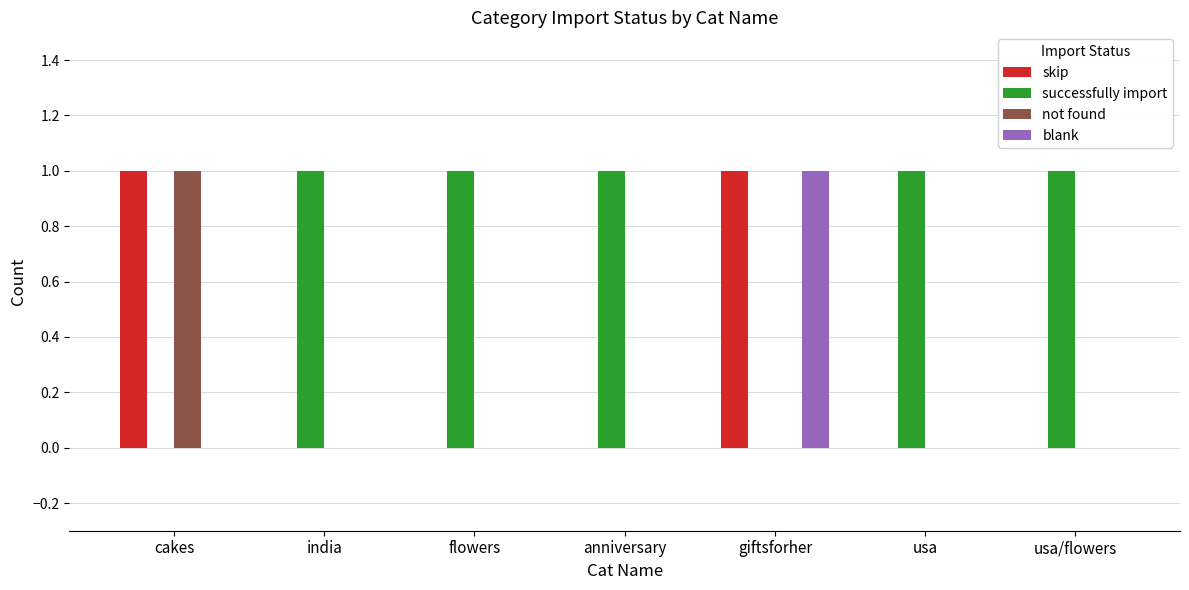

Is the value of not found at cakes greater than the value of skip at india?

Yes